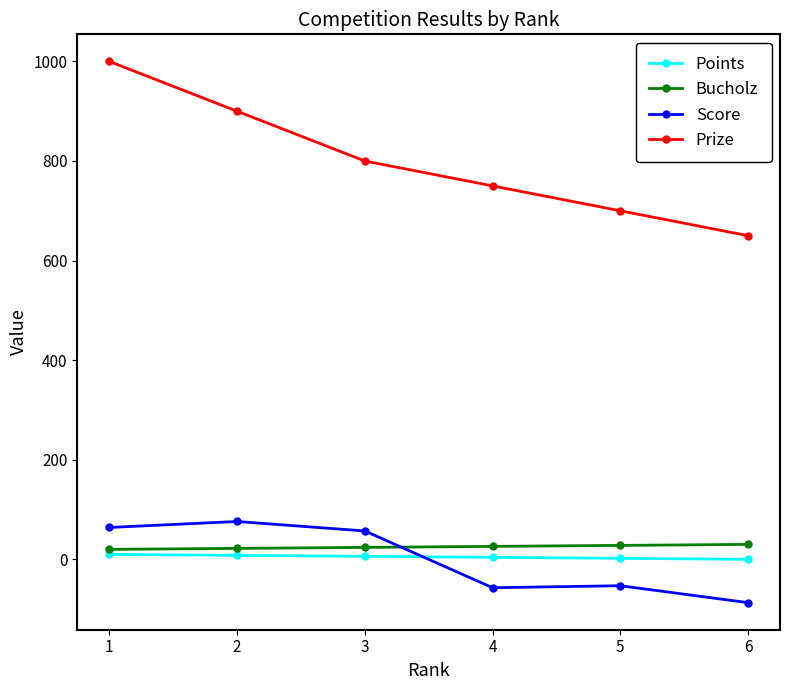

How many lines are shown in the chart?

4